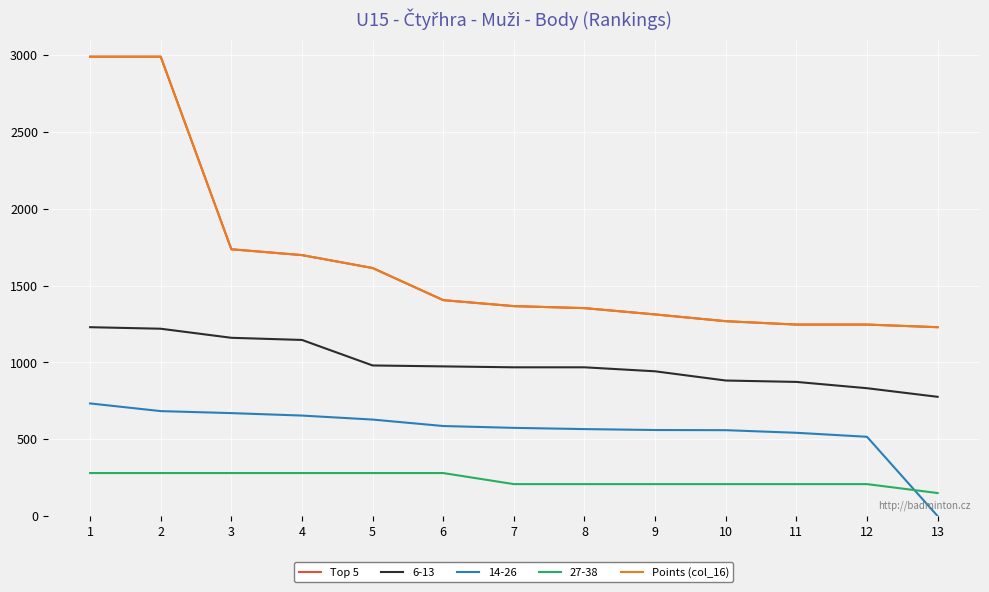

Which label corresponds to the smallest value in the chart?

13